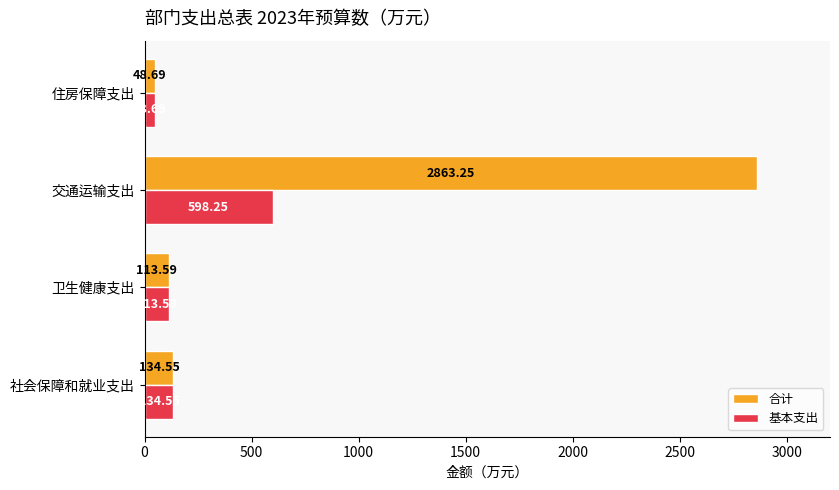

Which series has the largest range (max minus min)?

合计